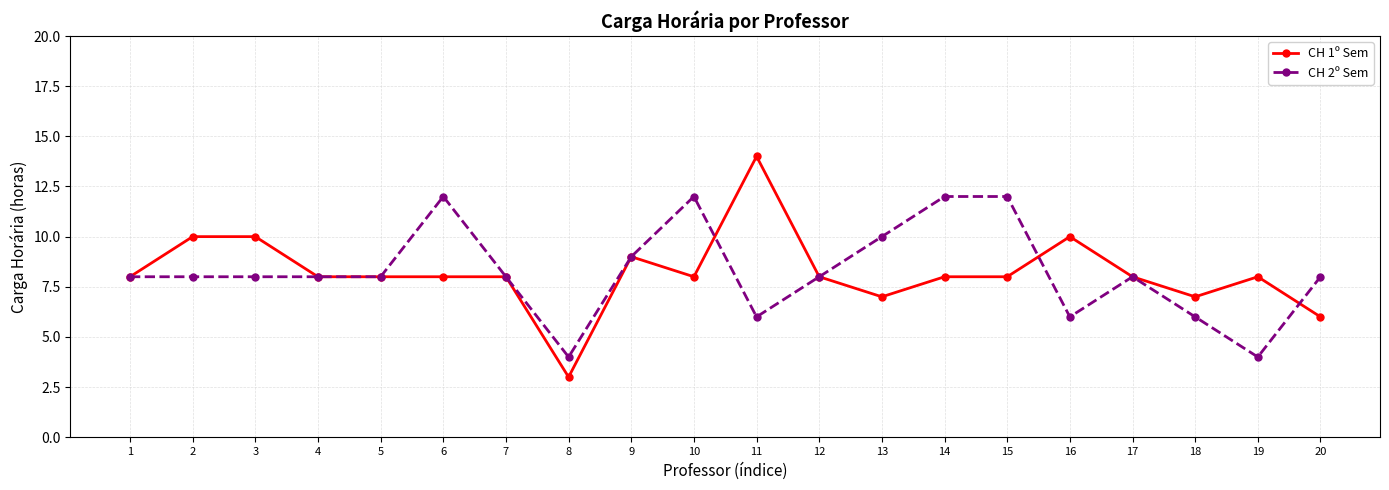

What is the sum of the CH 2º Sem values at 11 and 13?

16